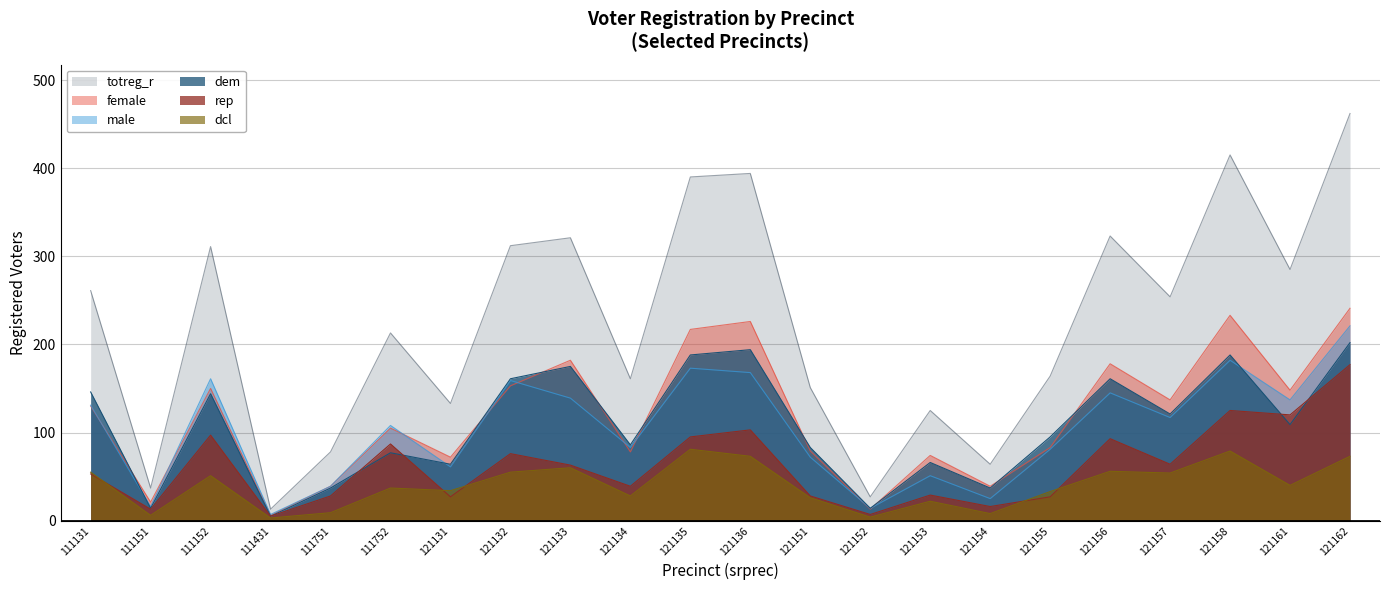

Where is dem nearest to the value 103?

121161